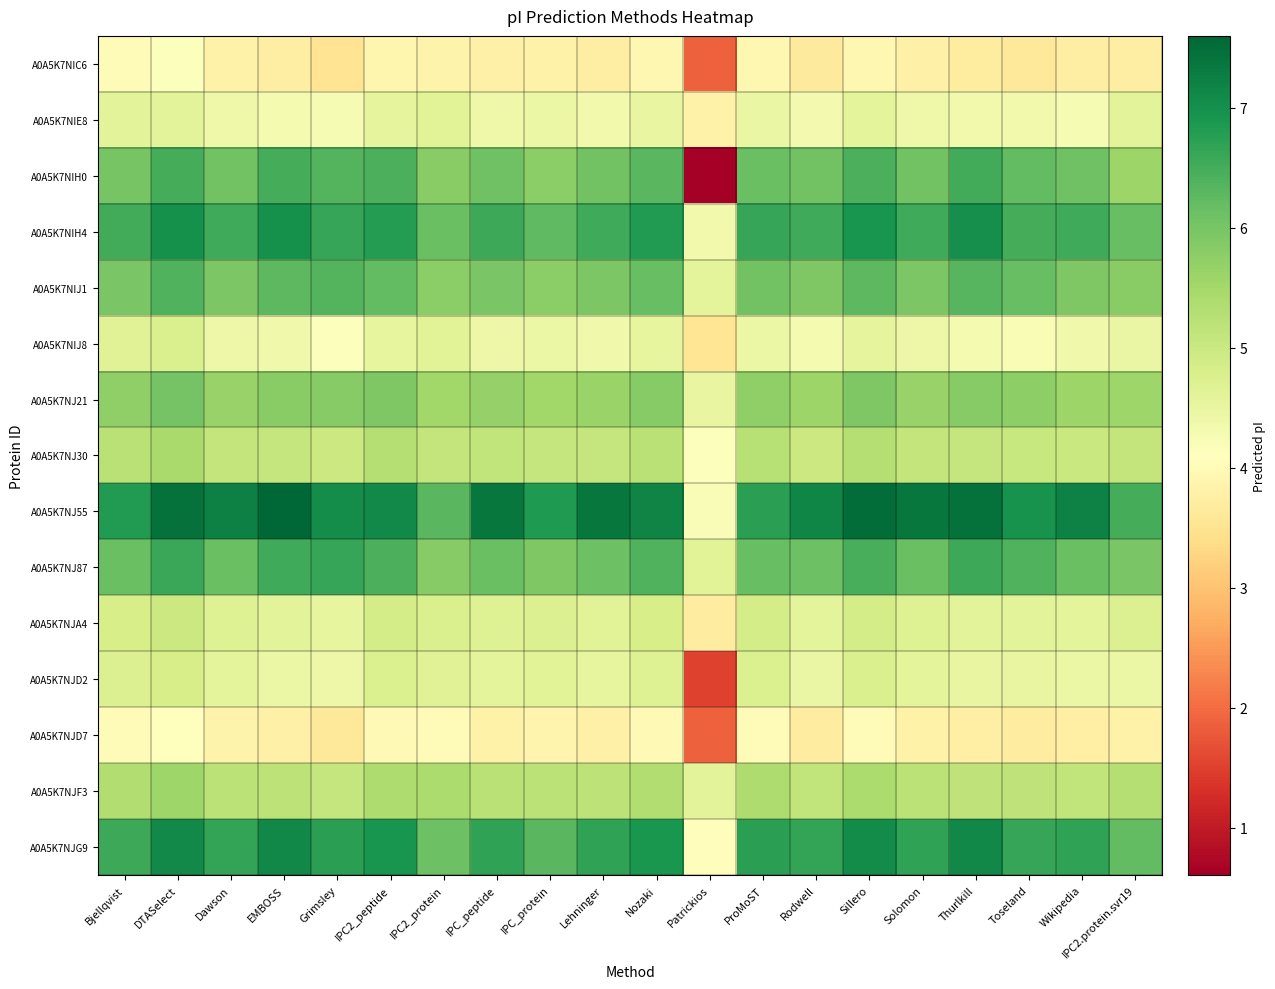

How many series are shown in this chart?

15